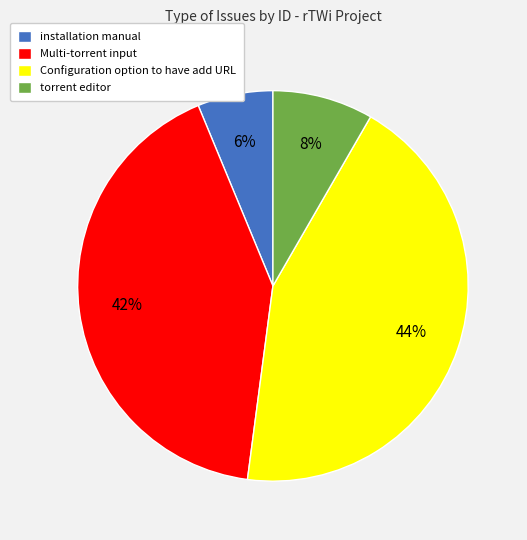

Which category has the smallest portion of the pie?

installation manual